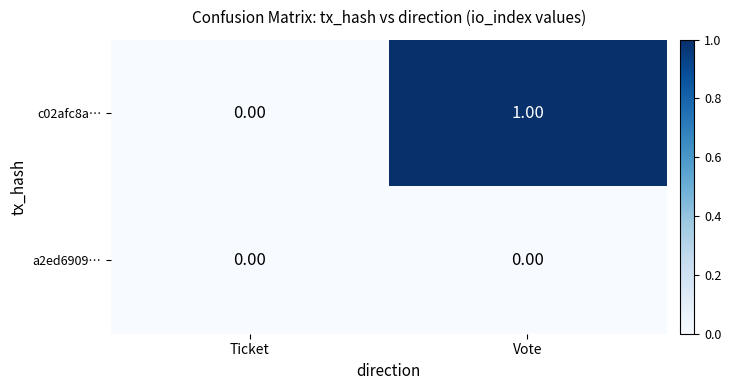

At Vote, list the series in order from largest to smallest.

c02afc8a…, a2ed6909…